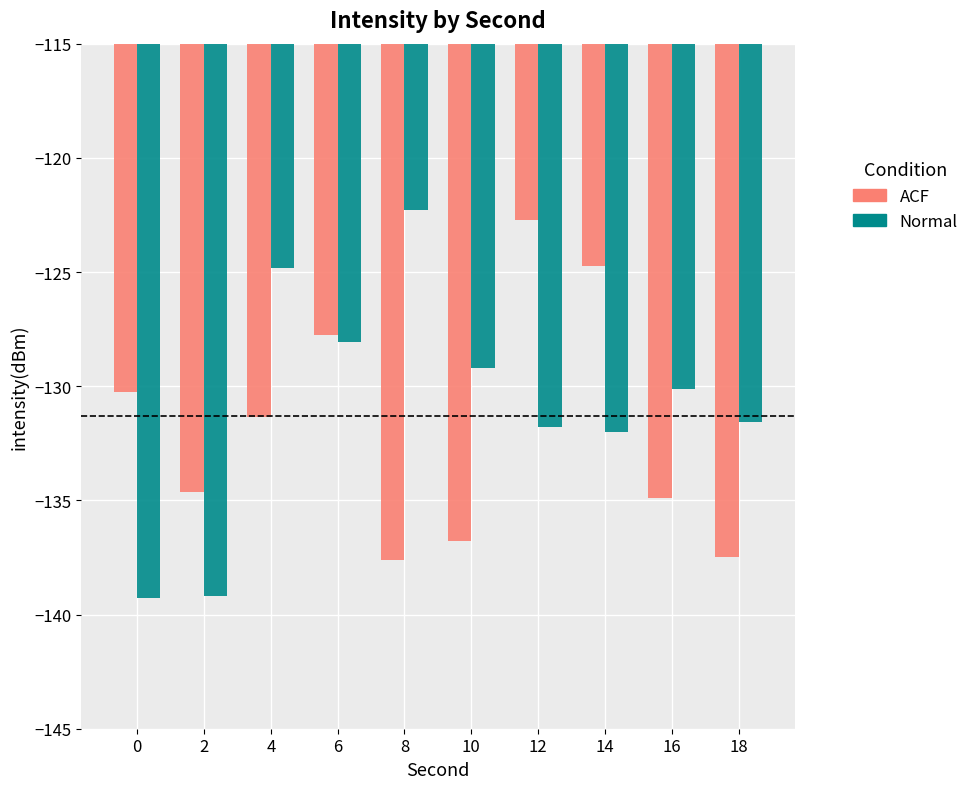

At 2, list the series in order from smallest to largest.

Normal, ACF